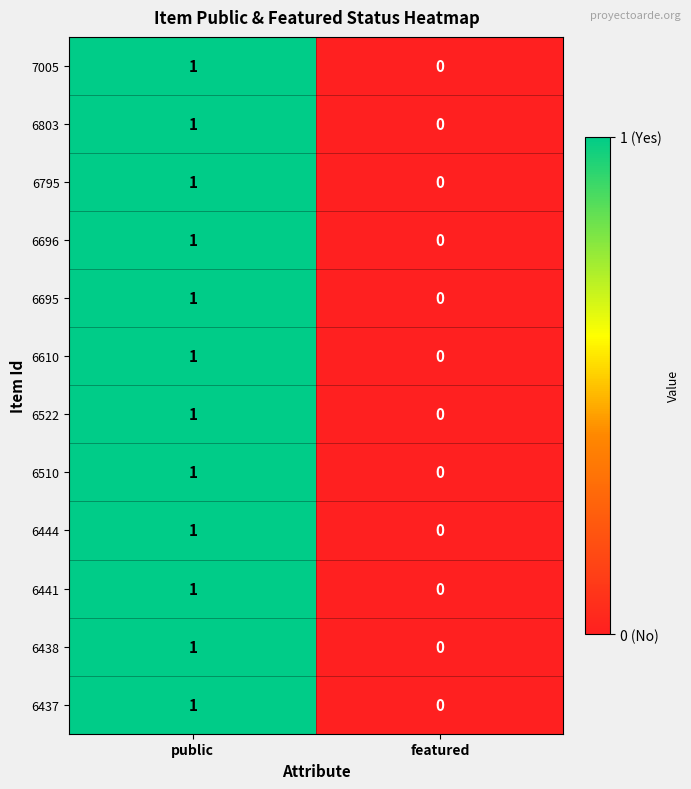

At which category is the sum across all series the highest?

public